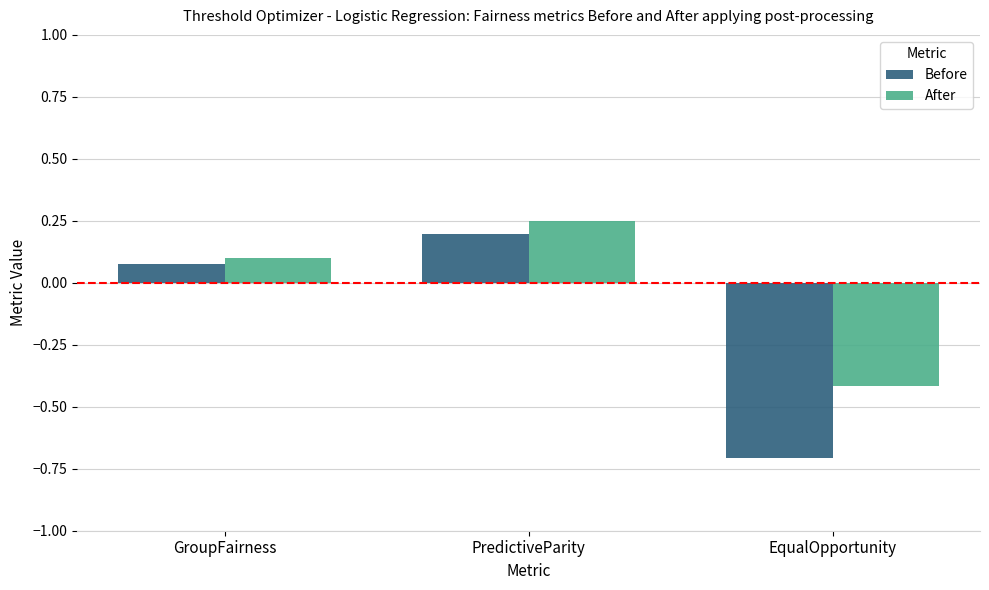

True or false: Before has a value of 0.0 at GroupFairness.

False